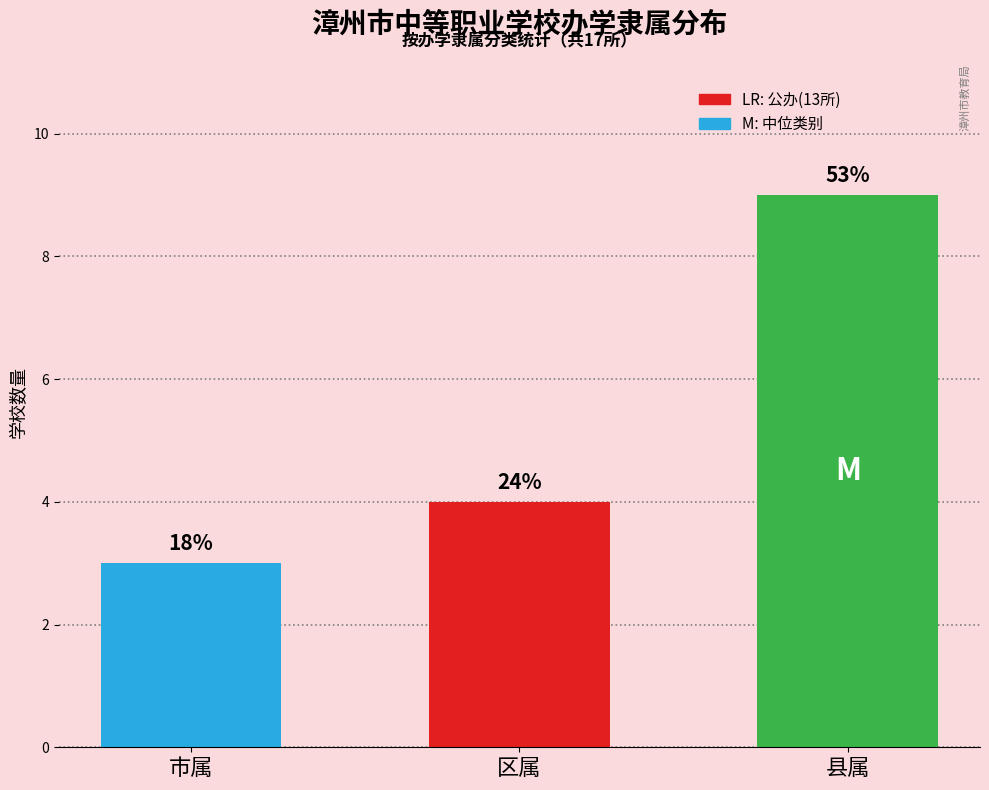

The chart shows a value of 9 at 县属. True or false?

True